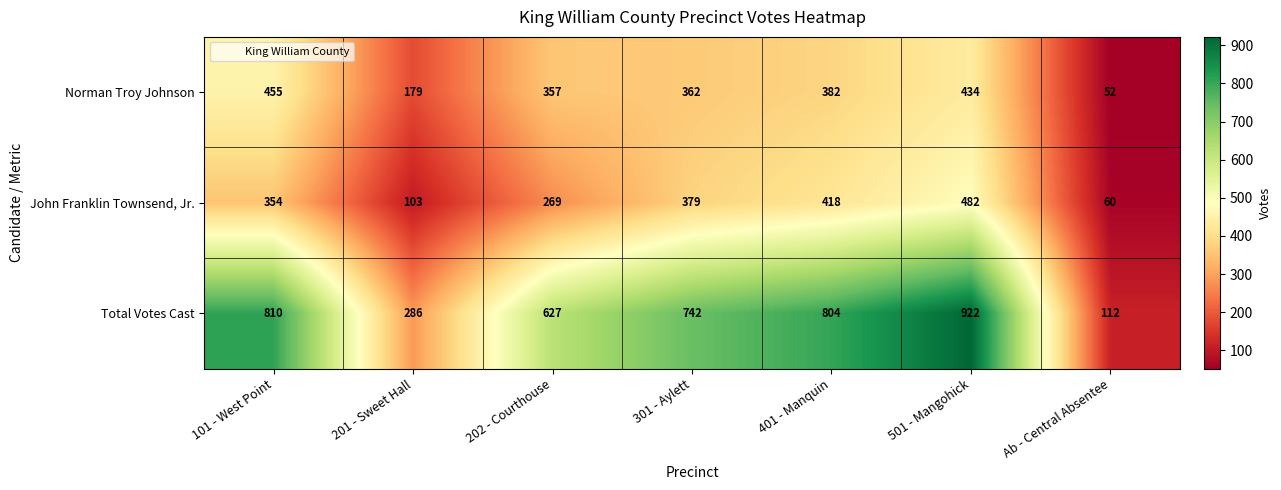

Reading left to right, transcribe all the data shown in this chart.

Norman Troy Johnson: 455	179	357	362	382	434	52
John Franklin Townsend, Jr.: 354	103	269	379	418	482	60
Total Votes Cast: 810	286	627	742	804	922	112